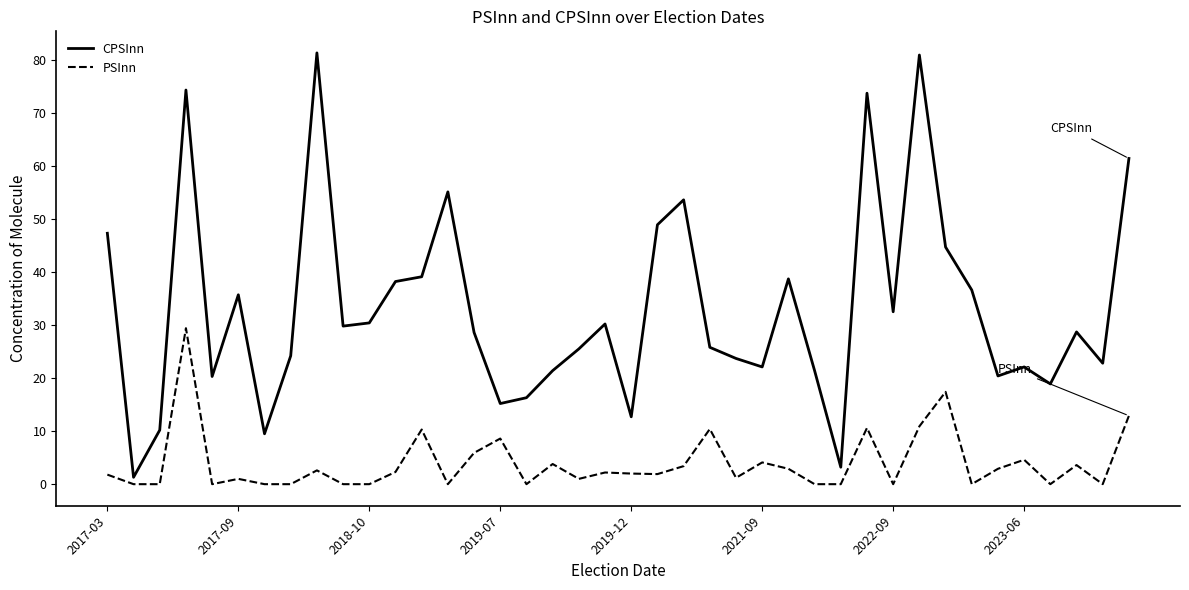

At how many categories does at least one series exceed 46?

9